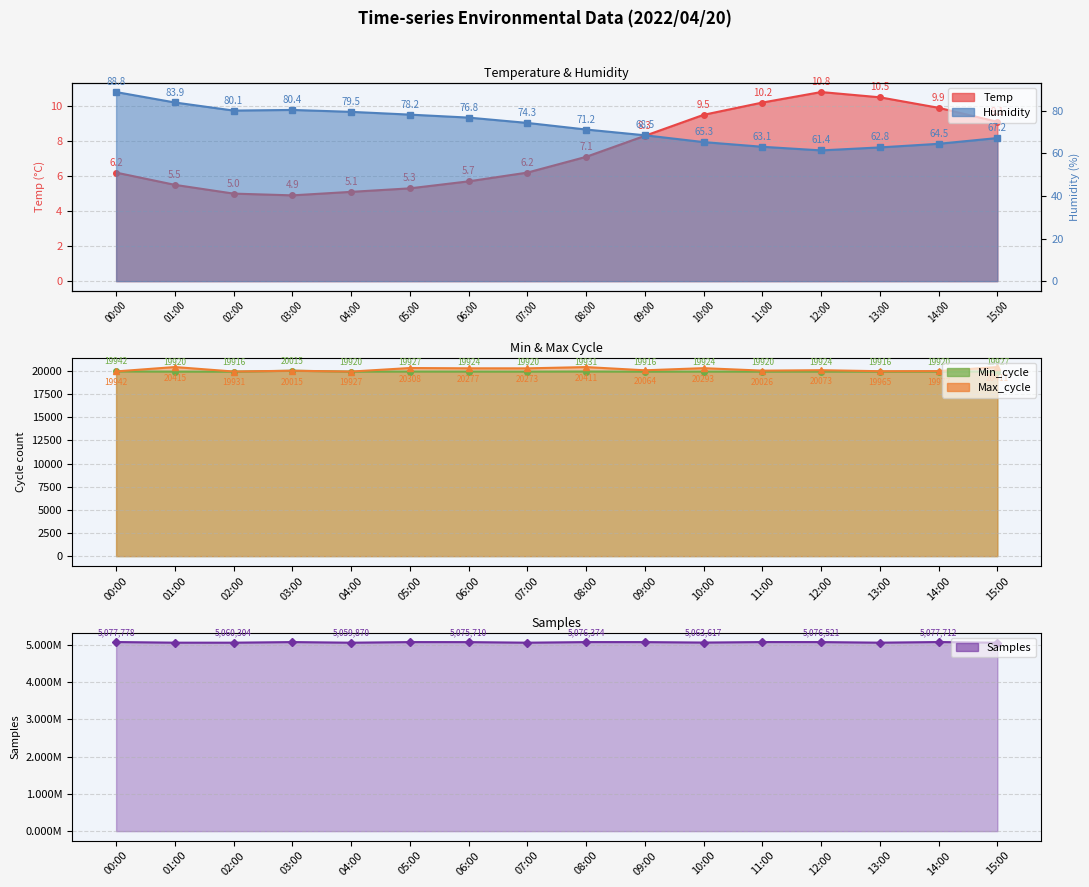

Which has a higher value, 02:00 or 08:00?

08:00